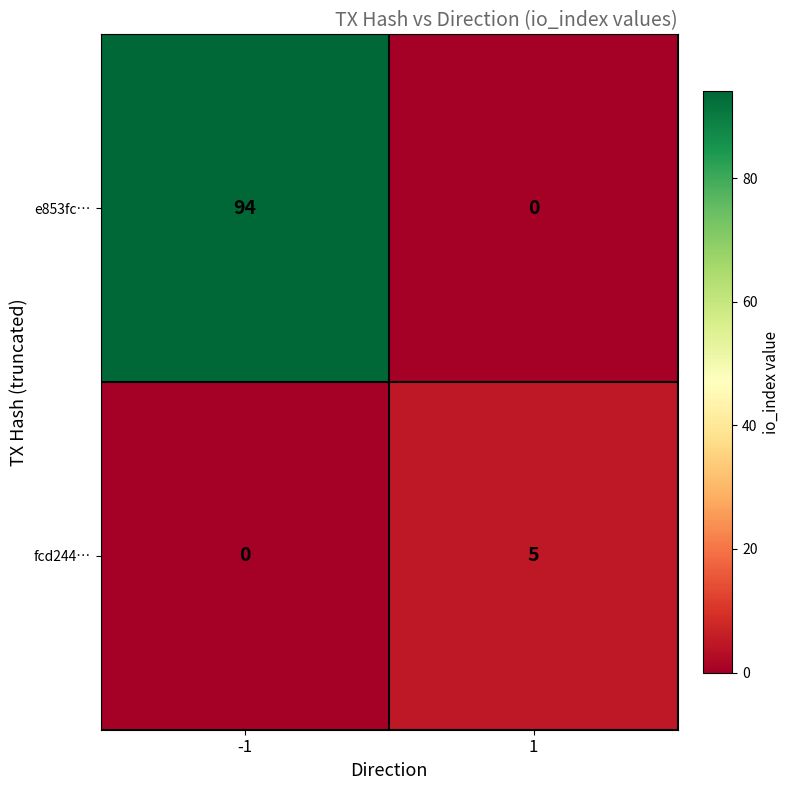

How many series are shown in this chart?

2